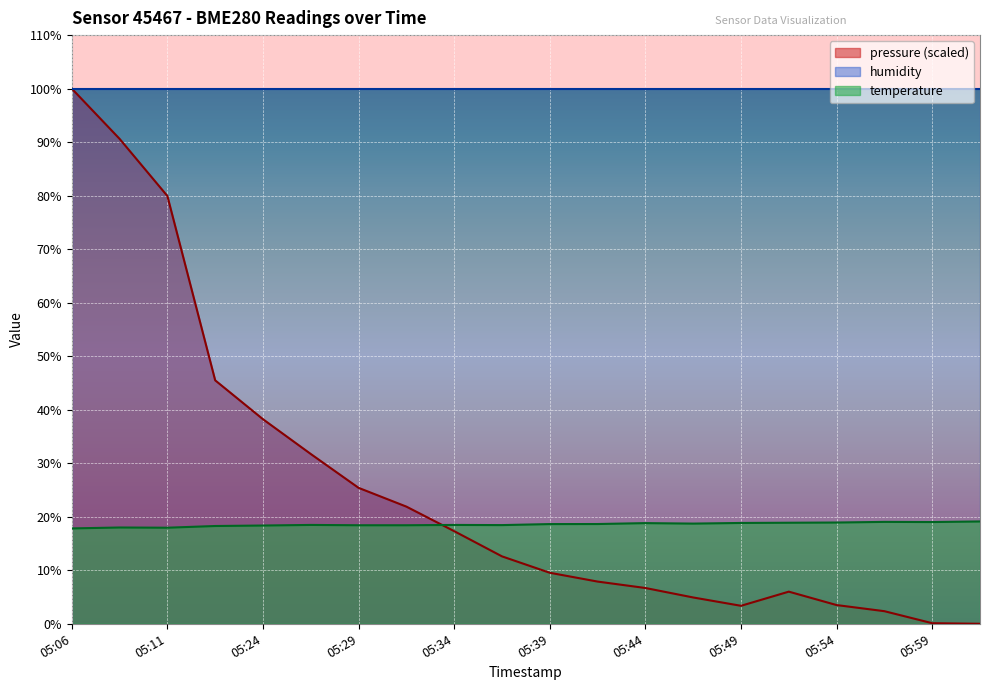

Which has a higher value, 05:34 or 05:49?

05:34